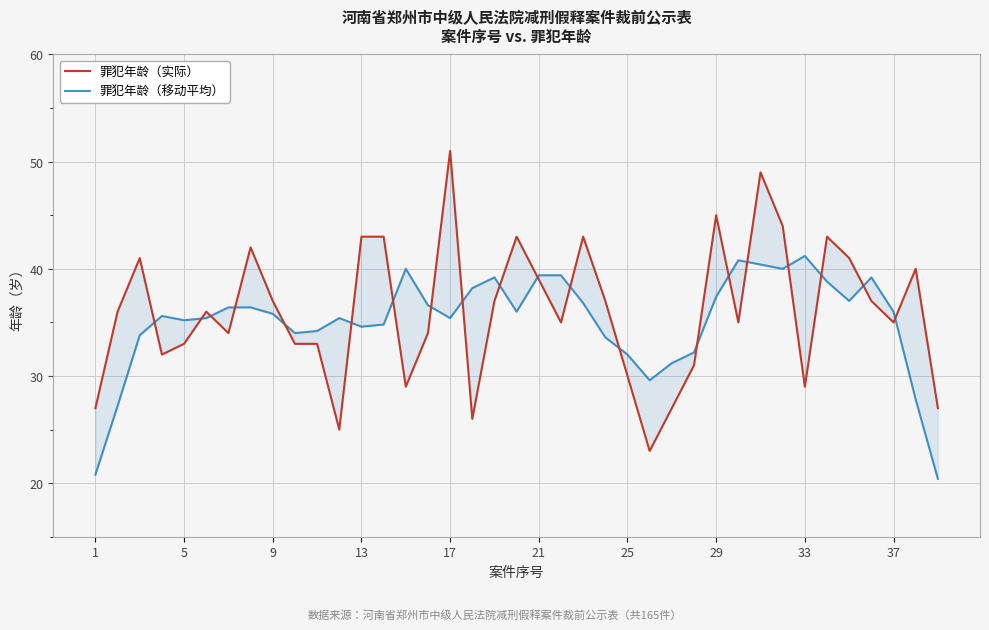

Between 37 and 29, which is larger?

29